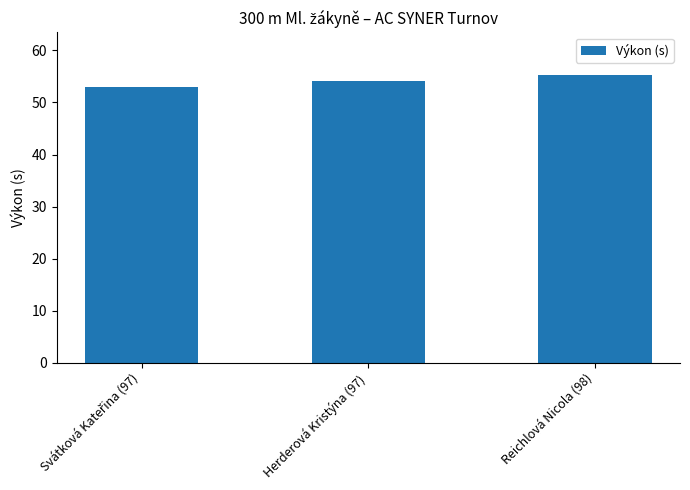

What is the sum of all values?

162.4